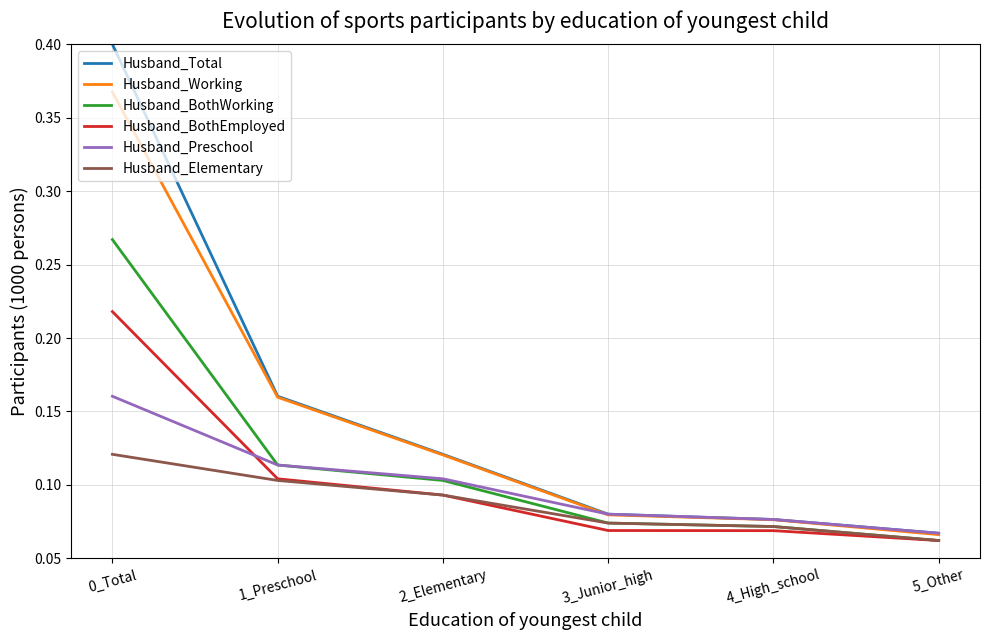

What position from the right is 2_Elementary?

4